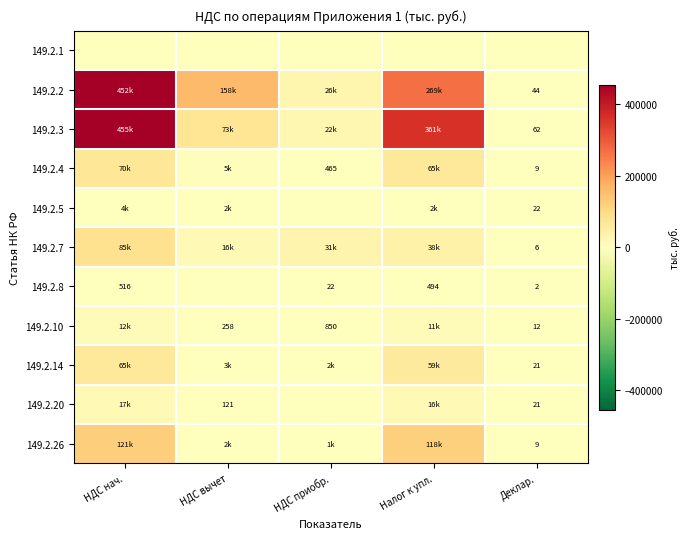

The 149.2.10 series shows 375 at НДС вычет. True or false?

False